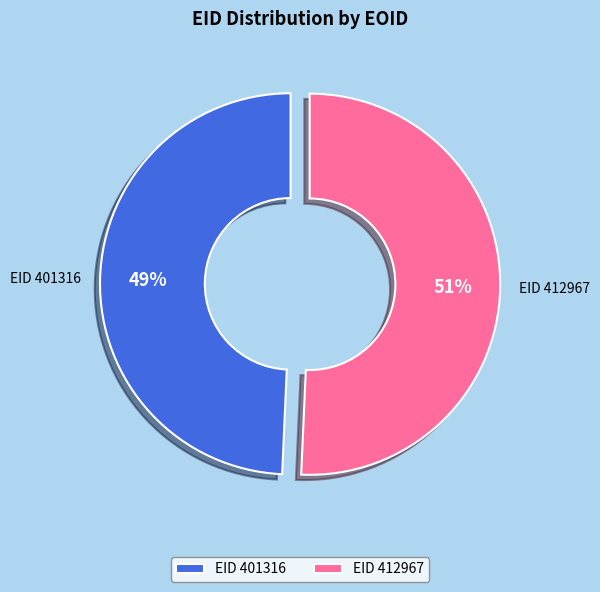

Rank the categories by value from lowest to highest.

EID 401316, EID 412967